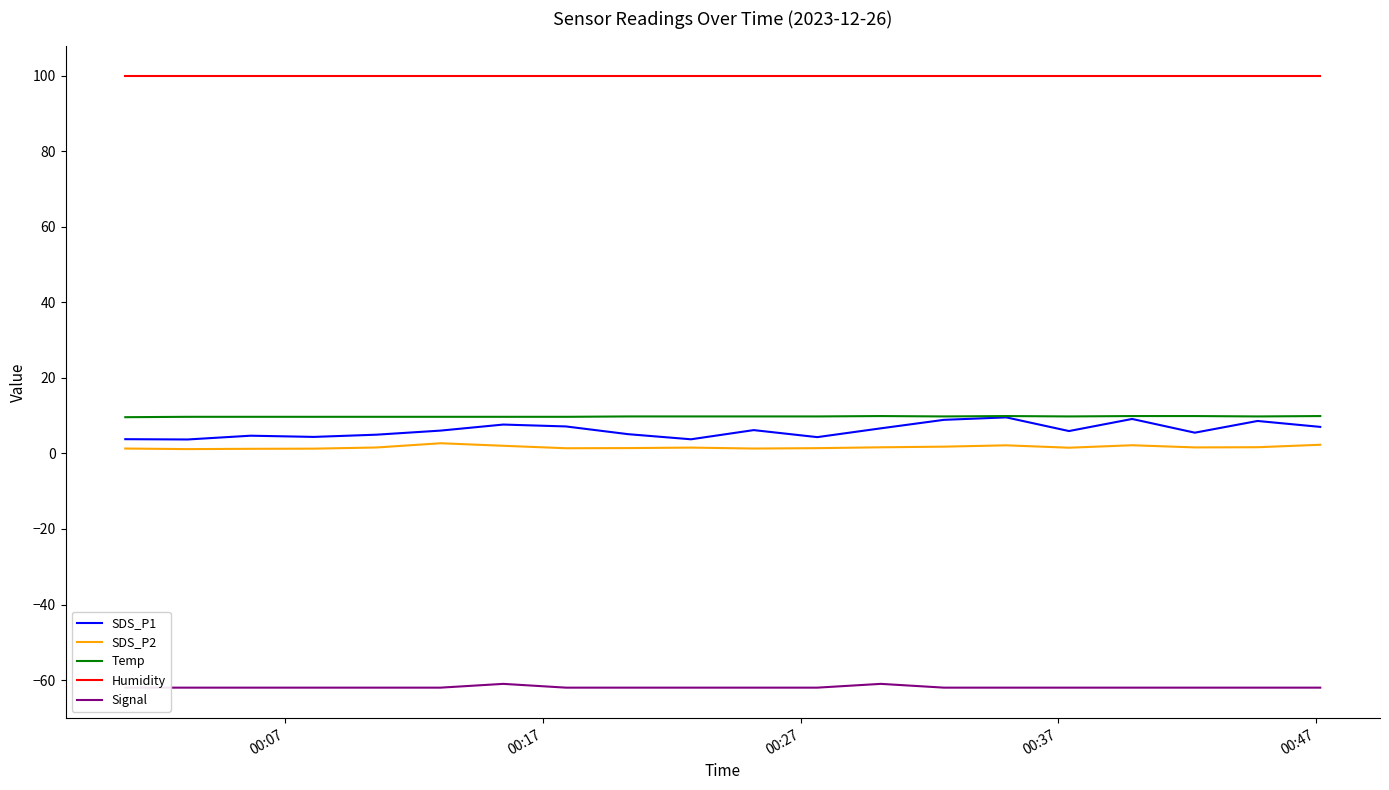

True or false: SDS_P2 and Humidity cross at least once.

False